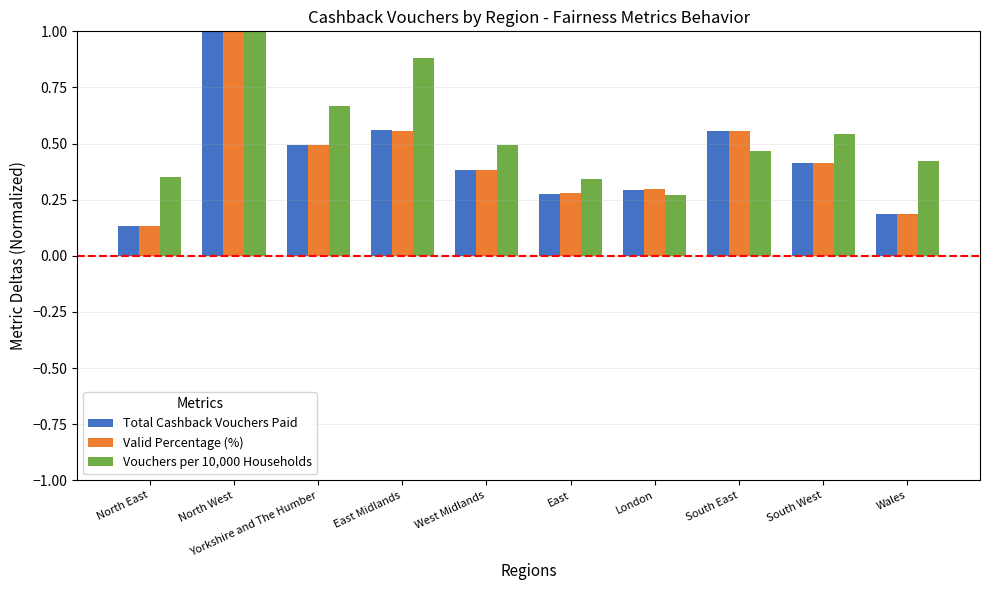

What is the sum of the Vouchers per 10,000 Households values at North West and West Midlands?

1.5